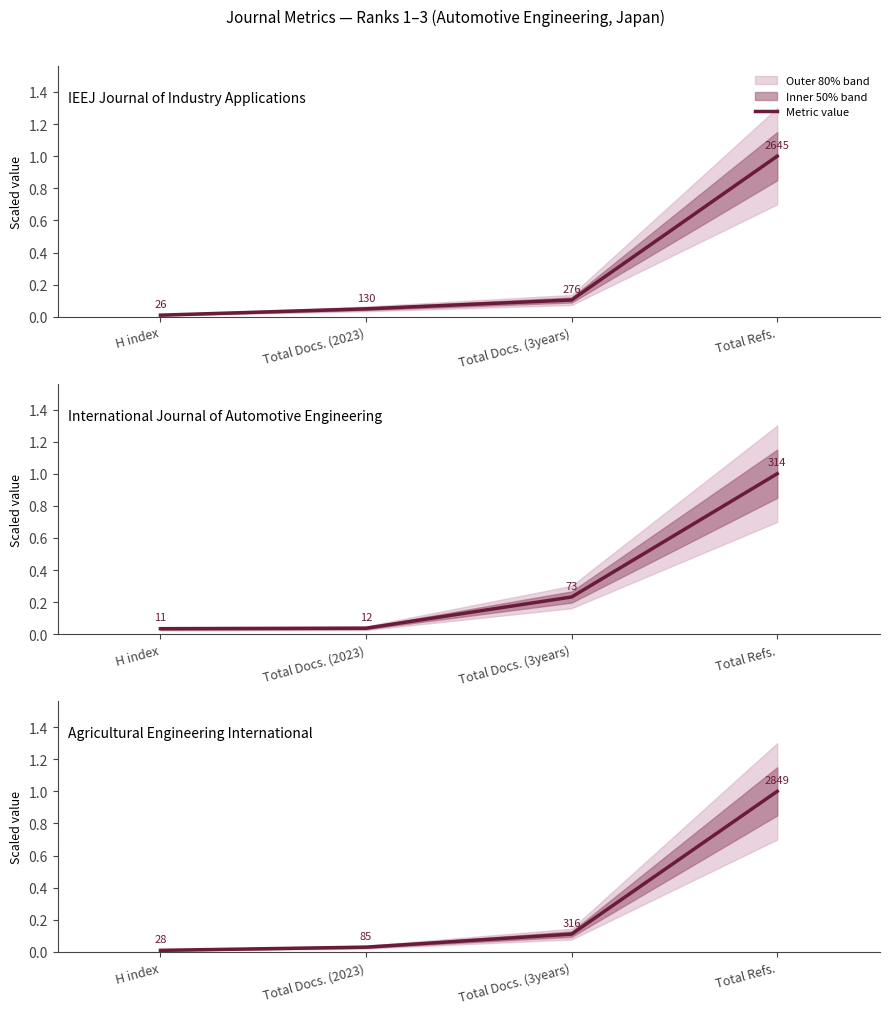

The chart shows a value of 0.1 at Total Docs. (3years). True or false?

True